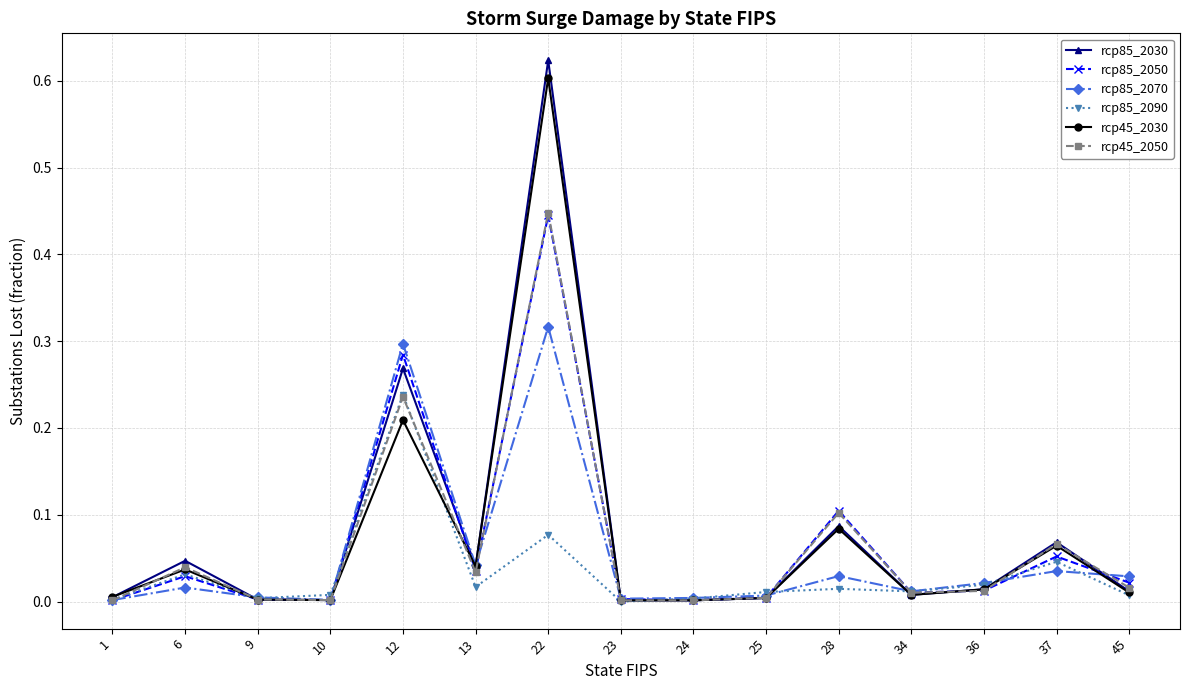

At which label does rcp85_2070 reach its peak?

22